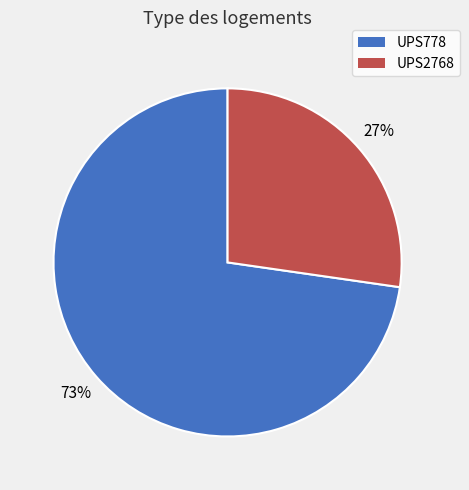

Which has a higher value, UPS2768 or UPS778?

UPS778